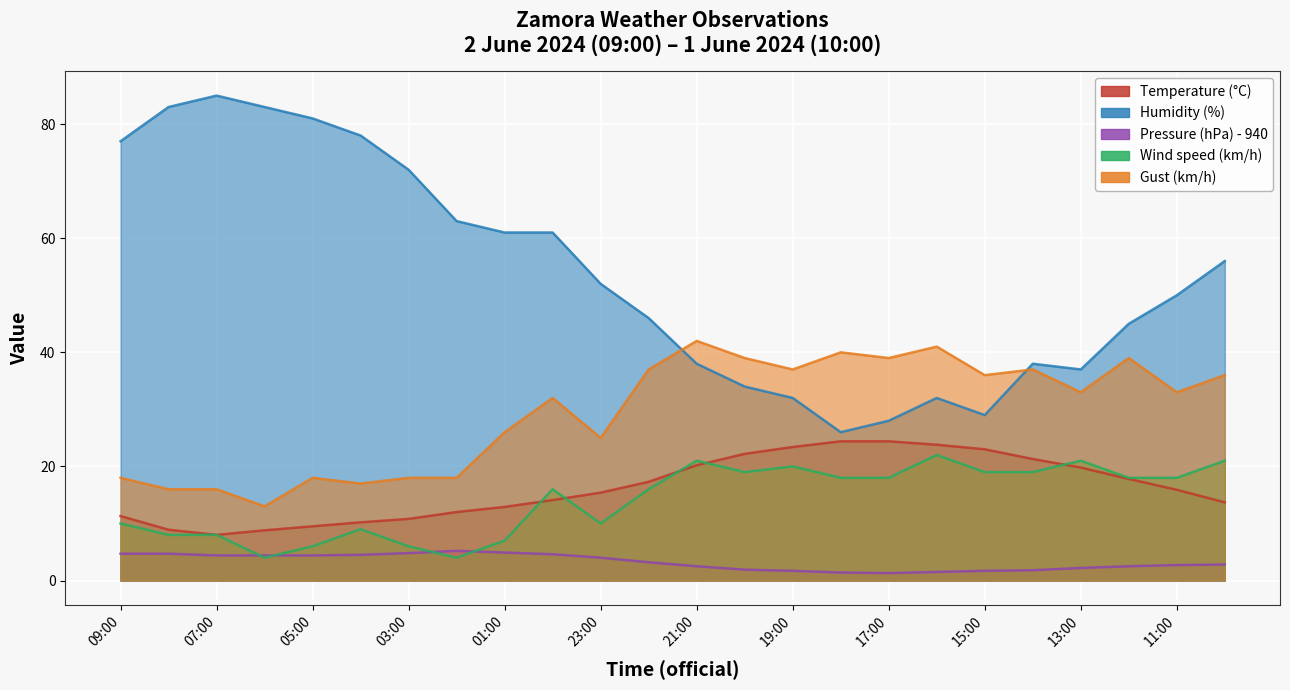

What is the label of the 4th point from the left?

06:00